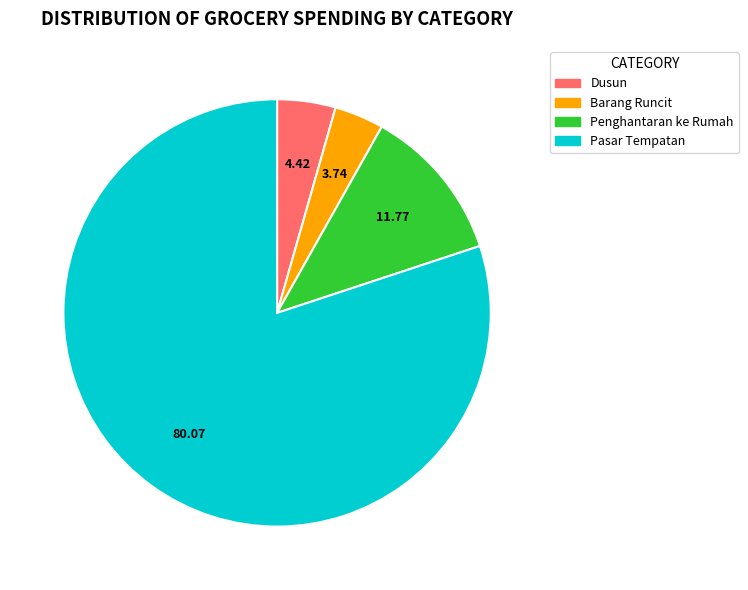

Which category has the smallest portion of the pie?

Barang Runcit